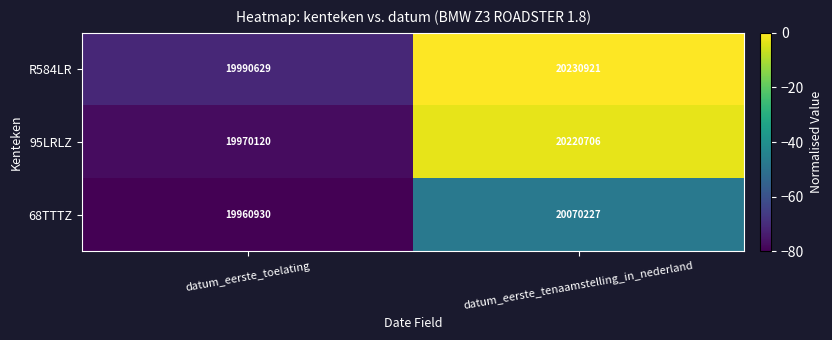

At which category is the sum across all series the highest?

datum_eerste_tenaamstelling_in_nederland